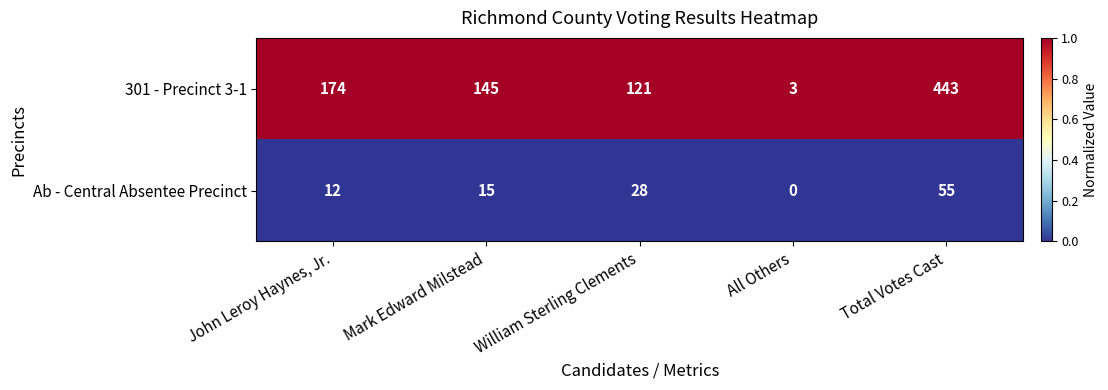

At which label does 301 - Precinct 3-1 reach its peak?

Total Votes Cast